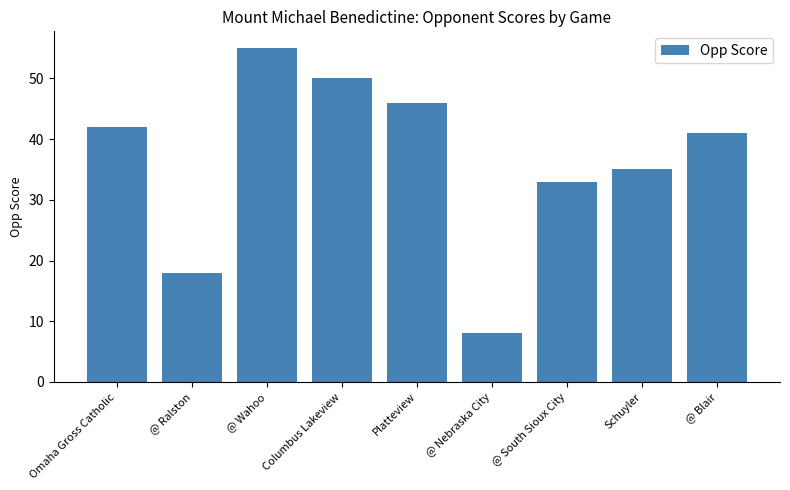

Which has a higher value, Platteview or @ South Sioux City?

Platteview